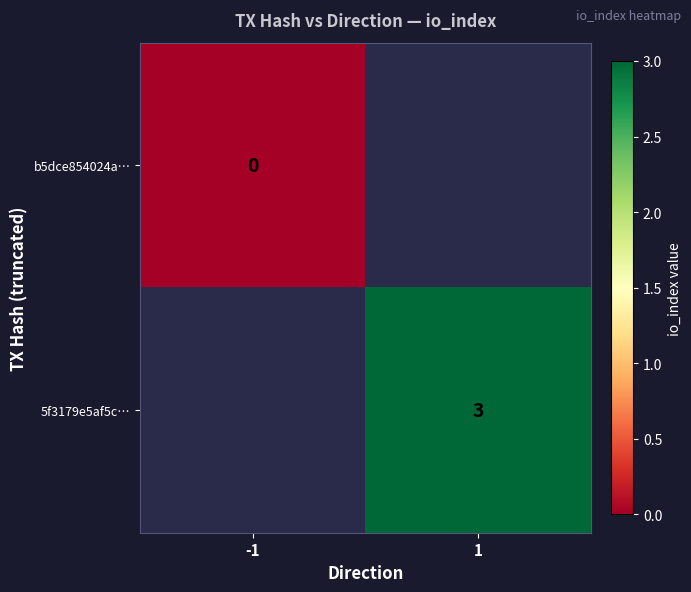

Count the number of data series in this chart.

2